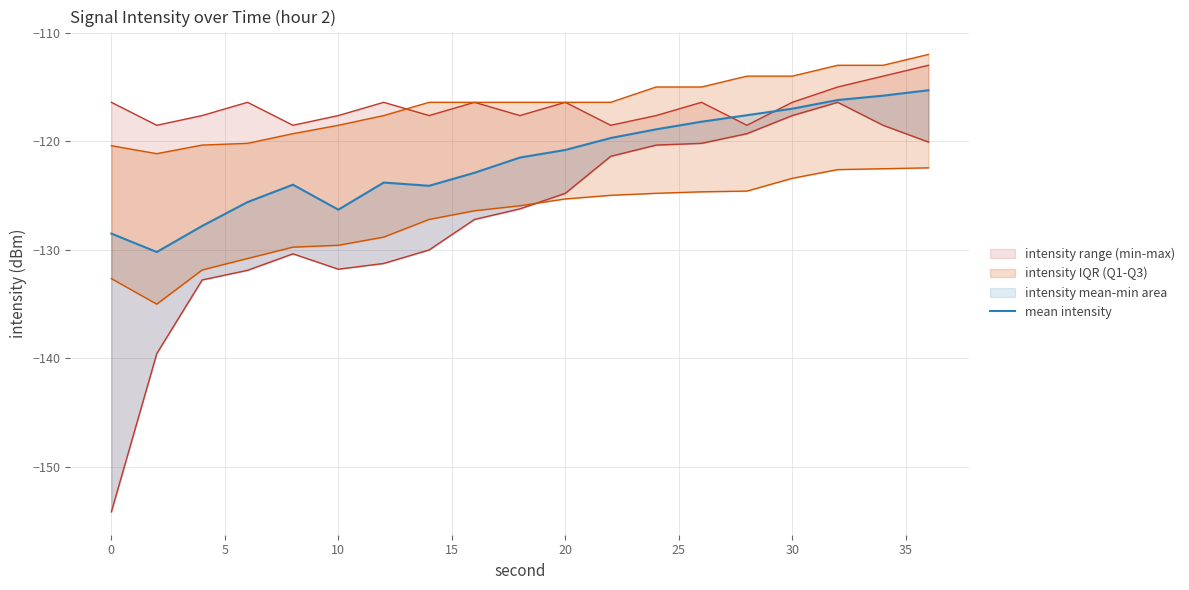

True or false: the data has more than 1 interior local peaks.

True